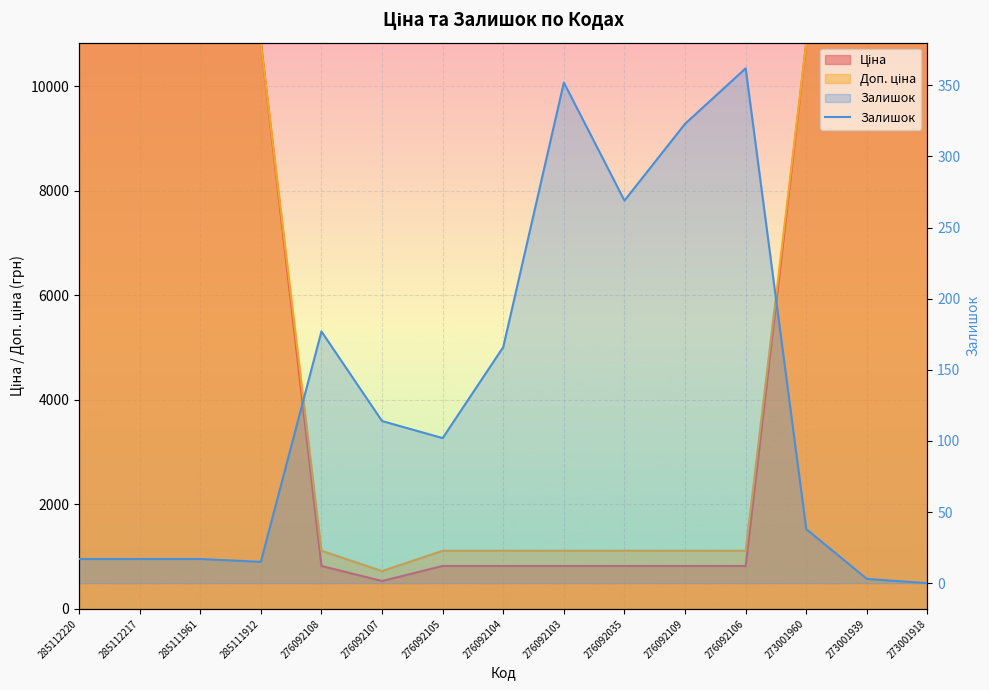

Rank the categories by value from lowest to highest.

273001918, 273001939, 285111912, 285112220, 285112217, 285111961, 273001960, 276092105, 276092107, 276092104, 276092108, 276092035, 276092109, 276092103, 276092106